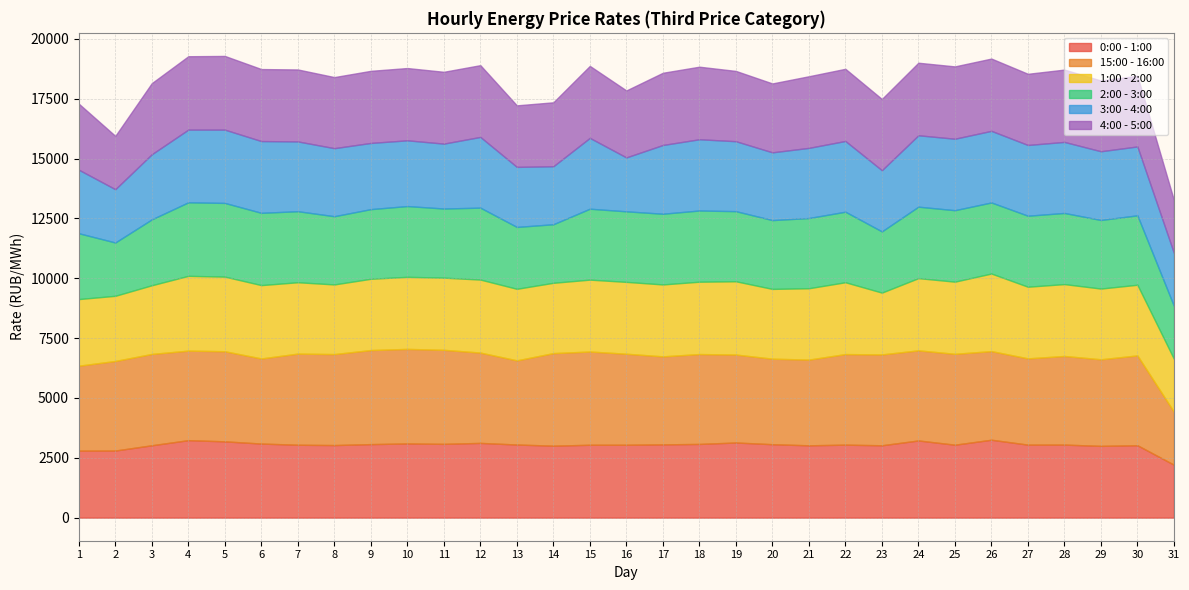

True or false: 15:00 - 16:00 has a value of 5197.6 at 29.

False